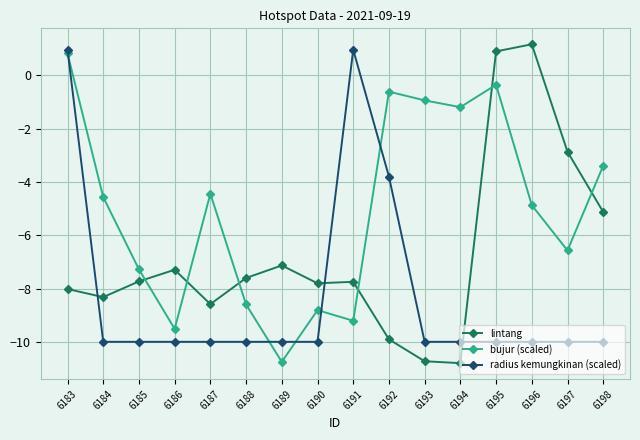

Does the chart display data point markers on the line(s)?

Yes